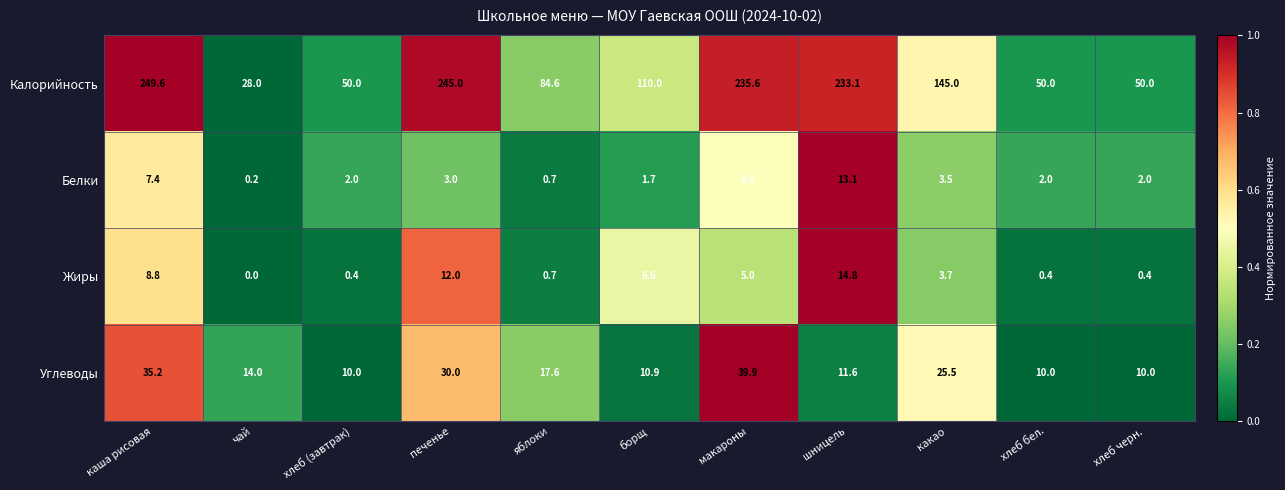

List the series in order of their peak value, lowest first.

Белки, Жиры, Углеводы, Калорийность